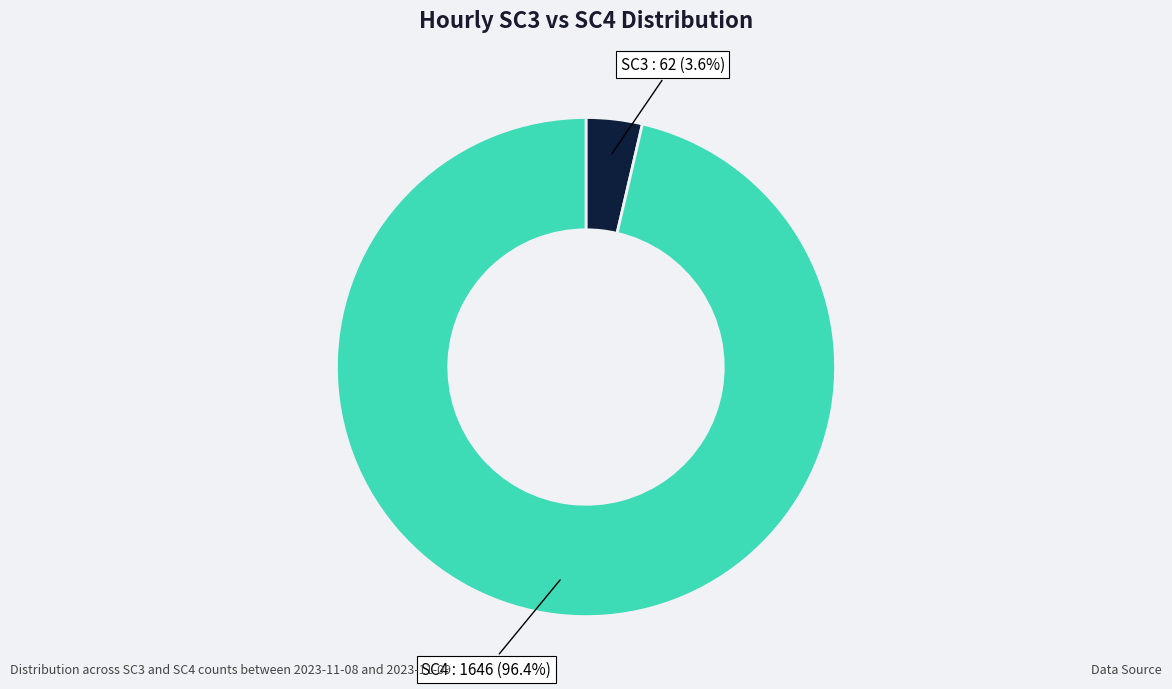

Rank the categories by value from highest to lowest.

SC4, SC3